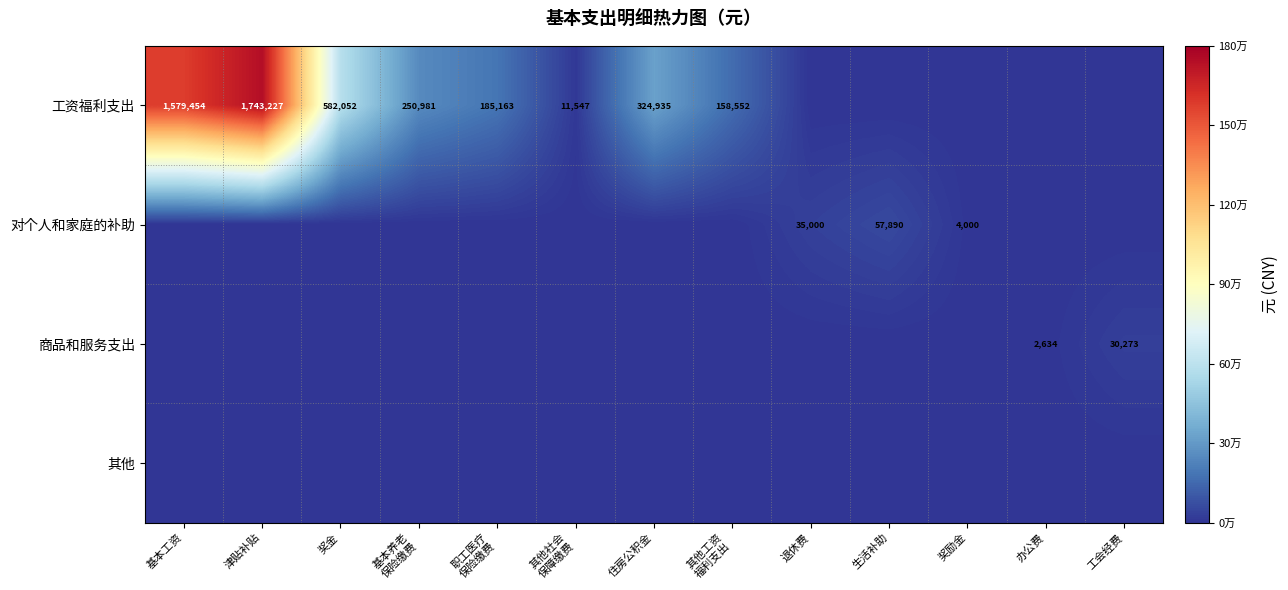

The 对个人和家庭的补助 series shows 5333 at 奖励金. True or false?

False